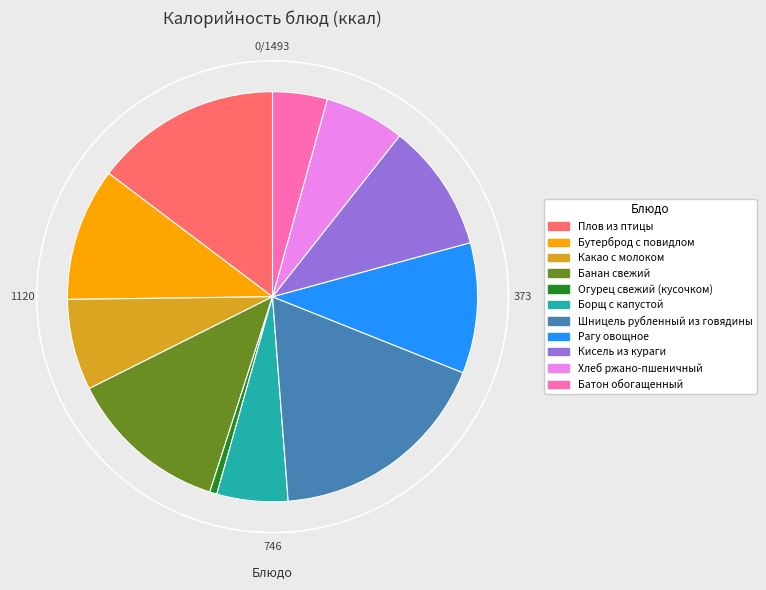

How many segments does this pie chart have?

11